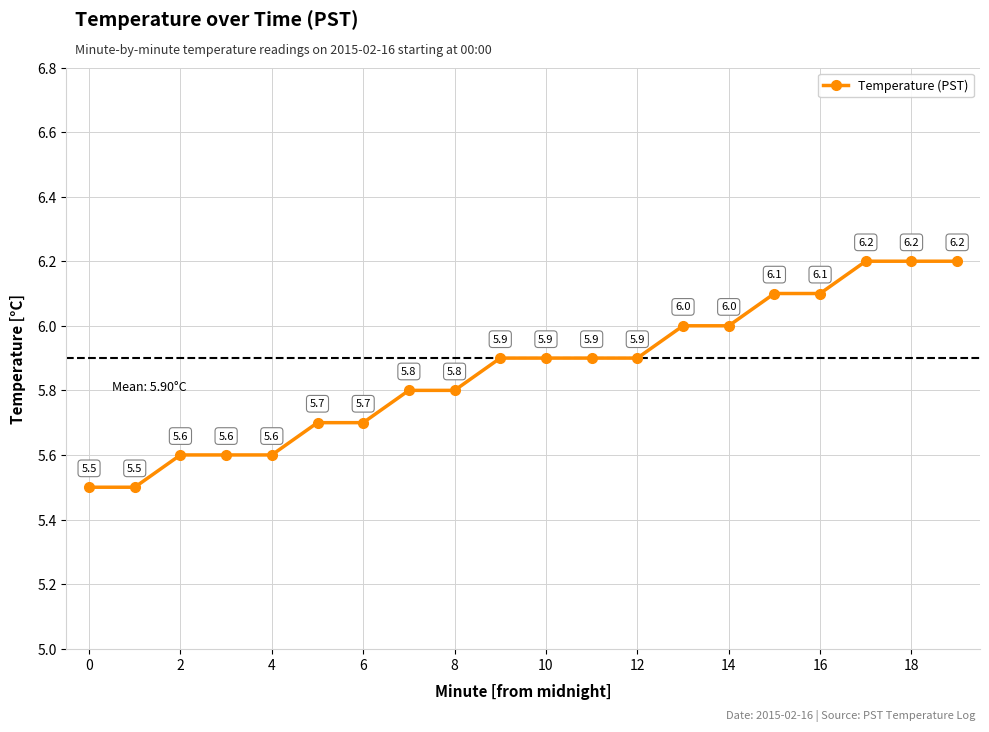

What is the average value?

5.9